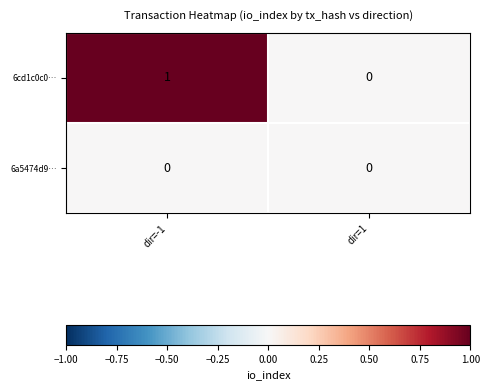

Which label corresponds to the largest value in the chart?

dir=-1